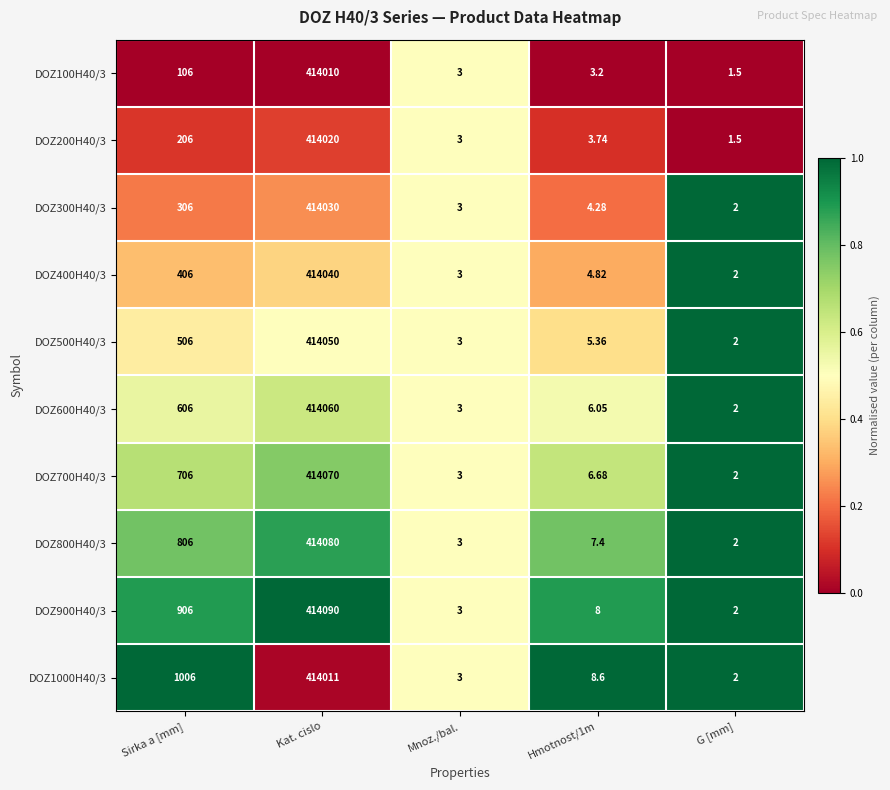

How many values in the DOZ500H40/3 series are below 5?

2